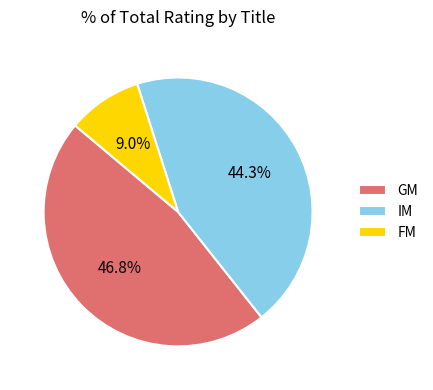

How many slices are in this pie chart?

3